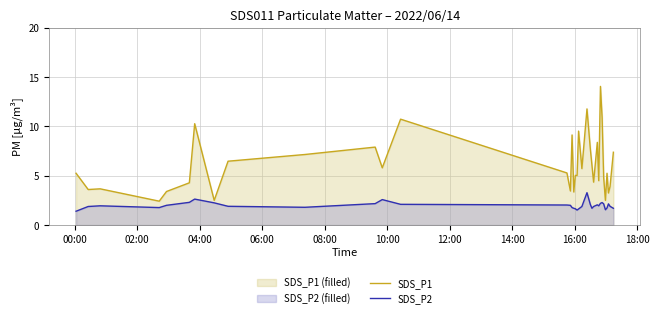

What is the greatest value displayed?

14.1